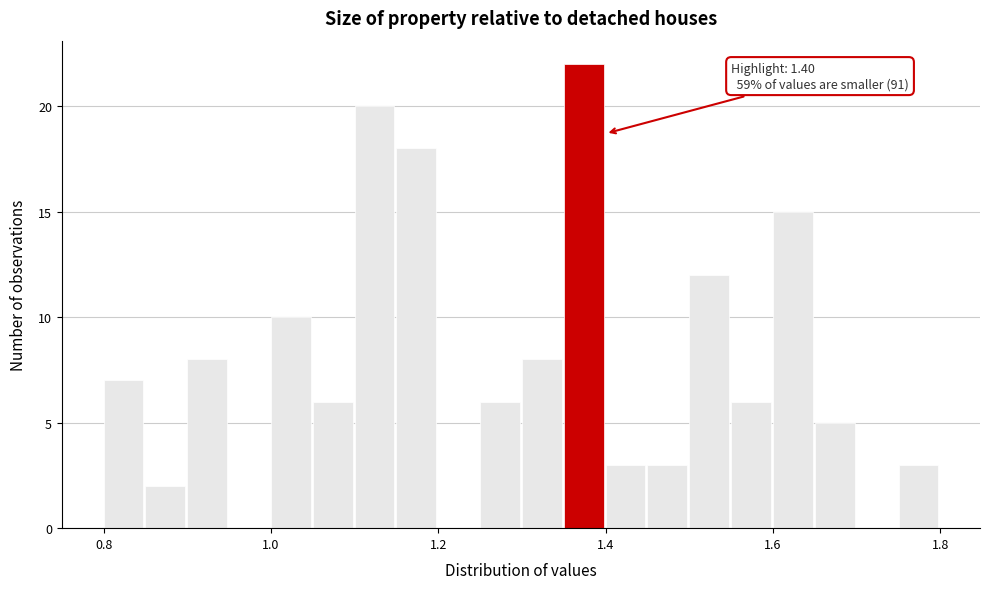

Around what value on the x-axis is the tallest bar? Give the approximate position of its centre, as read against the axis.

1.38